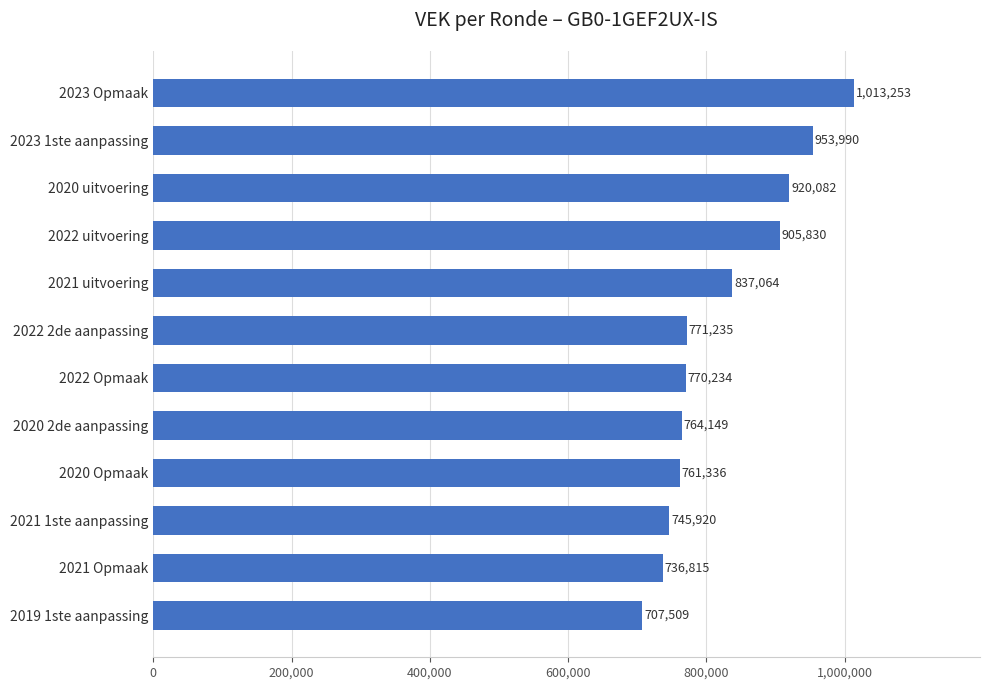

Count the number of categories in the chart.

12